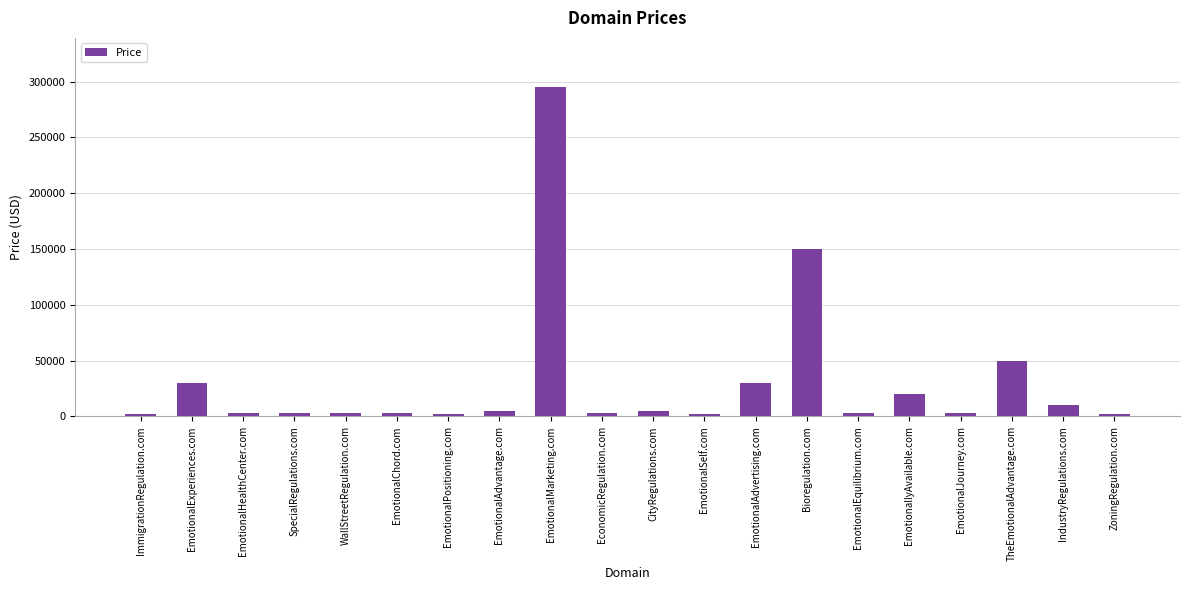

What is the greatest value displayed?

294888